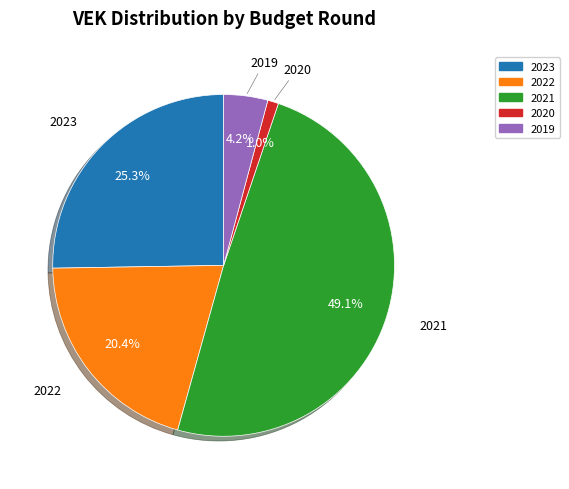

Does any single category account for the majority?

No